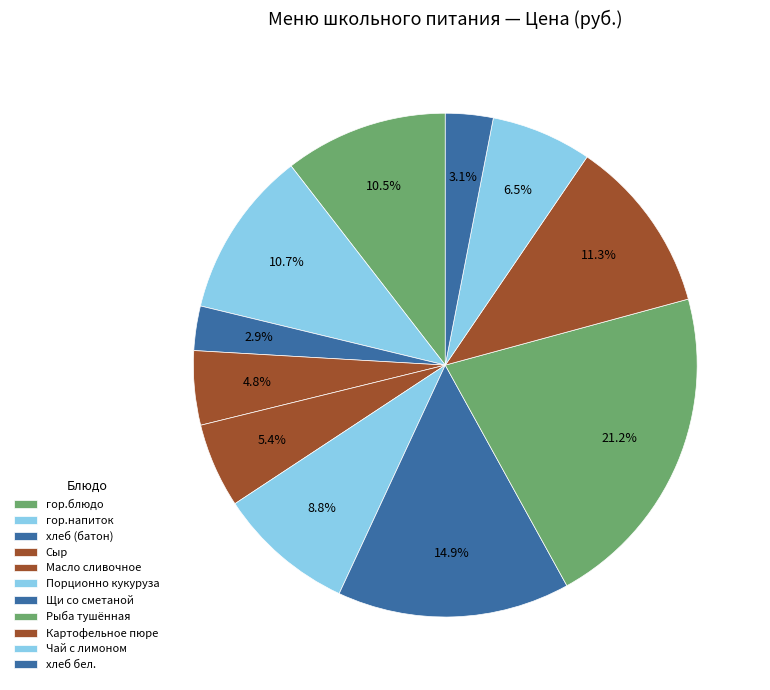

The гор.блюдо slice represents 10% of the pie. True or false?

True